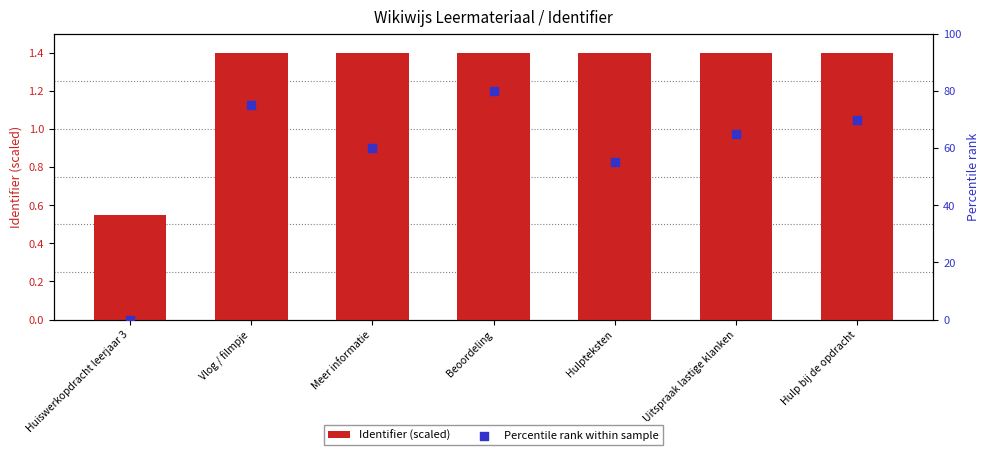

Which series contains the lowest Y value?

Percentile rank within sample